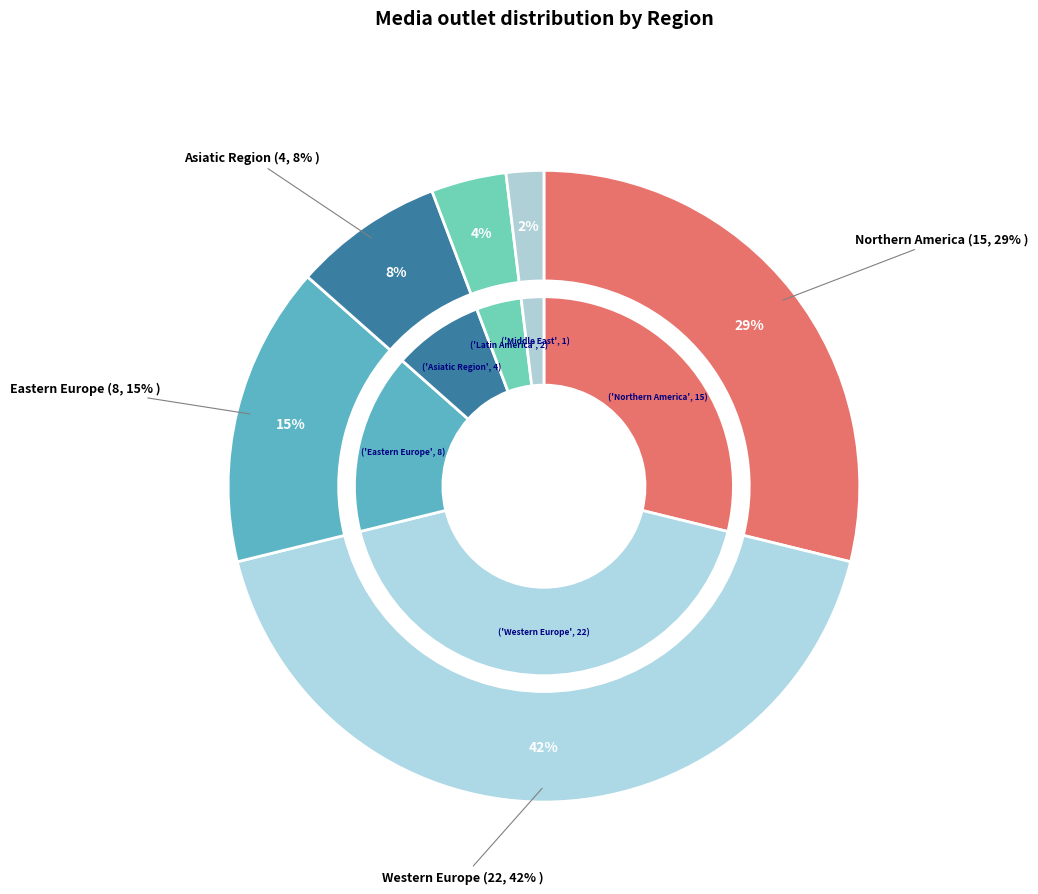

What is the total percentage of 5 and 4?

5.8%